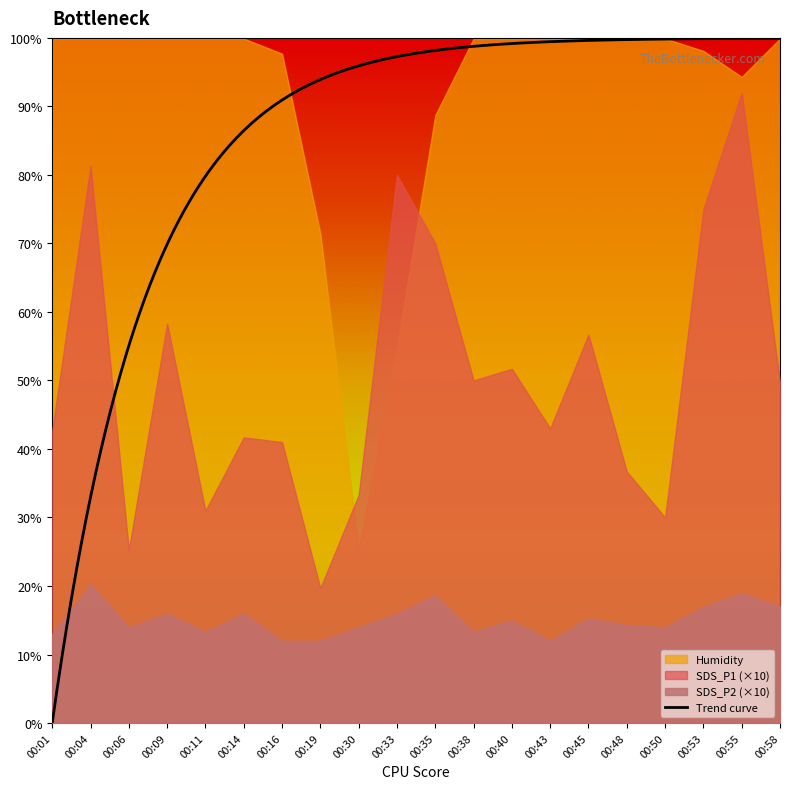

At which label does SDS_P1 reach its minimum?

00:19